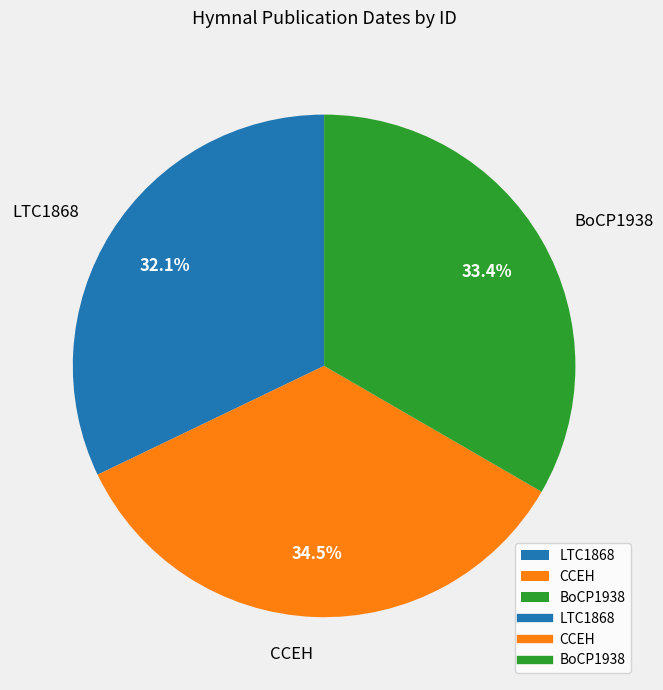

Which slice is the smallest?

LTC1868